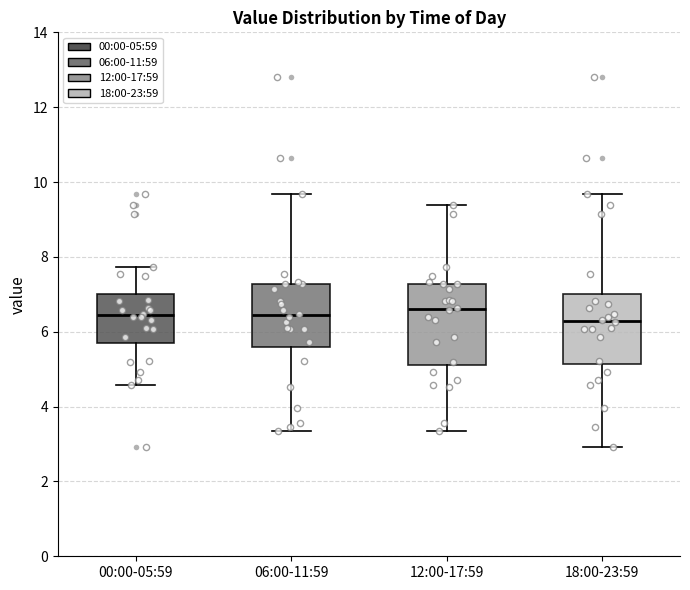

Which box is the tallest, from its lower edge to its upper edge?

12:00-17:59